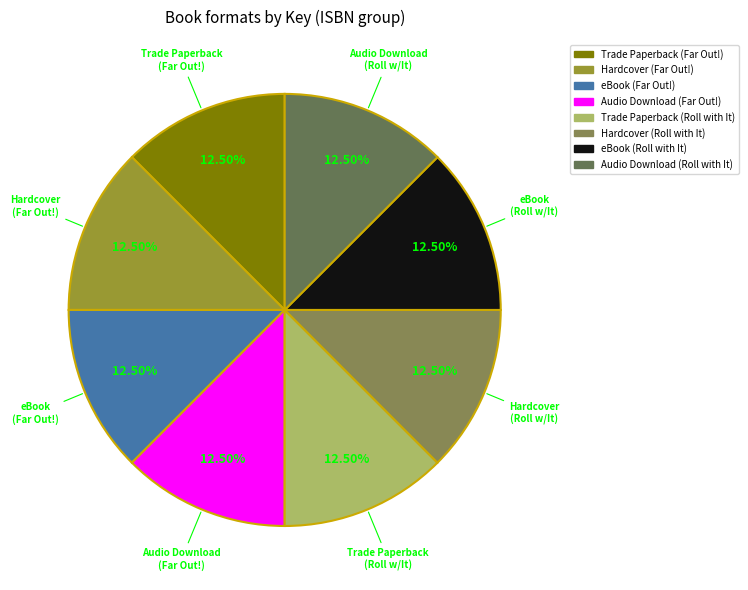

Which has a higher value, eBook (Far Out!) or Hardcover (Far Out!)?

eBook (Far Out!)